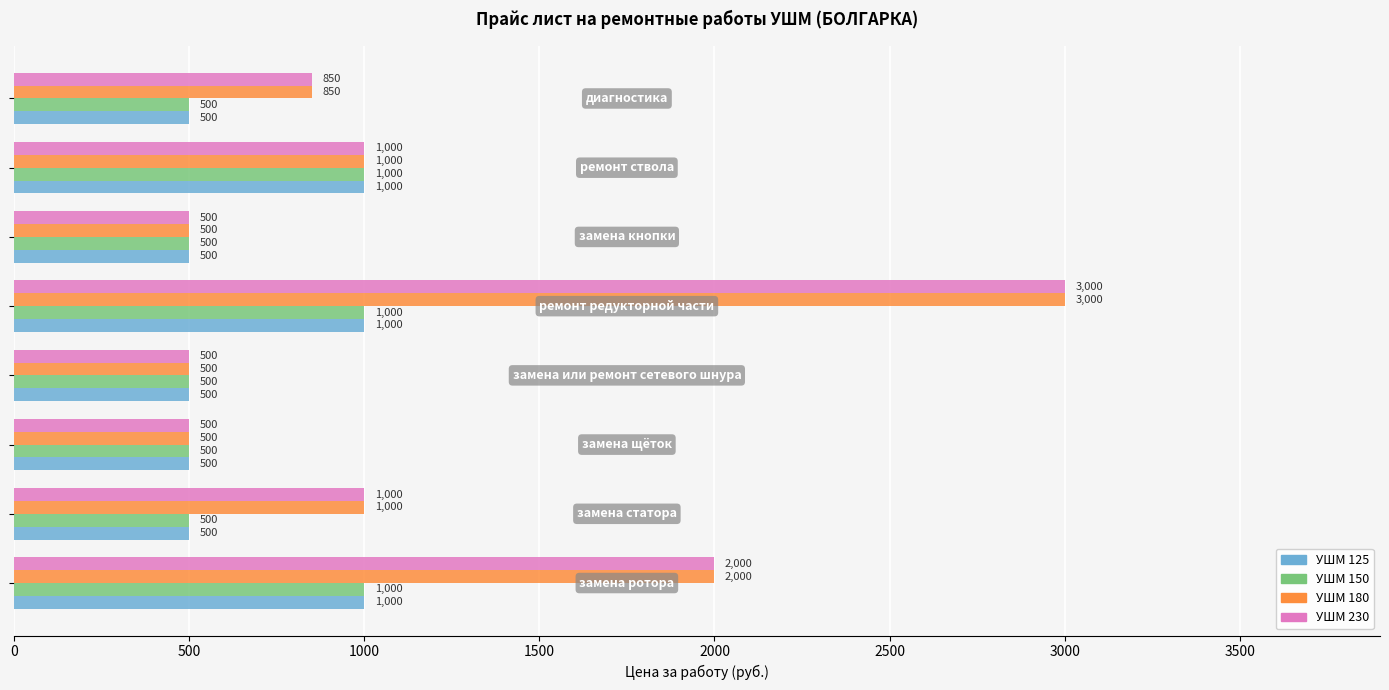

What is the minimum value shown in the chart?

500